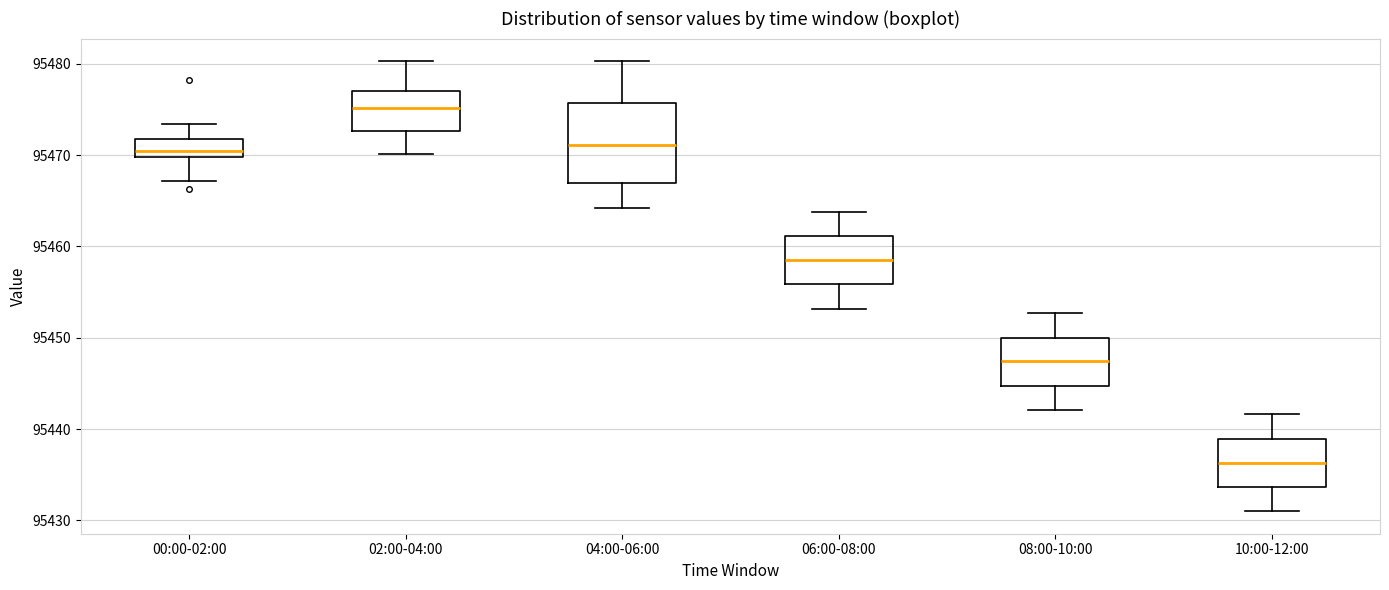

Comparing the boxes themselves (not the whiskers), which one is the tallest?

04:00-06:00